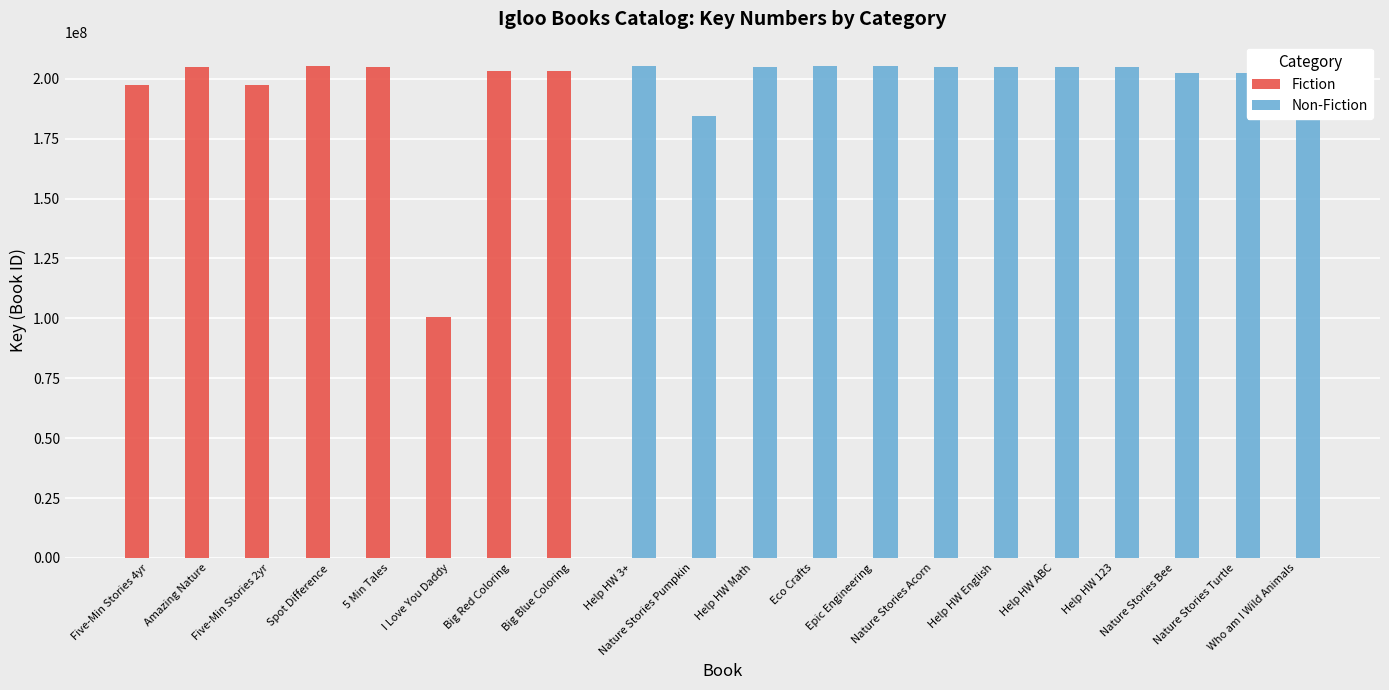

What is the sum of all Non-Fiction values?

2431204130